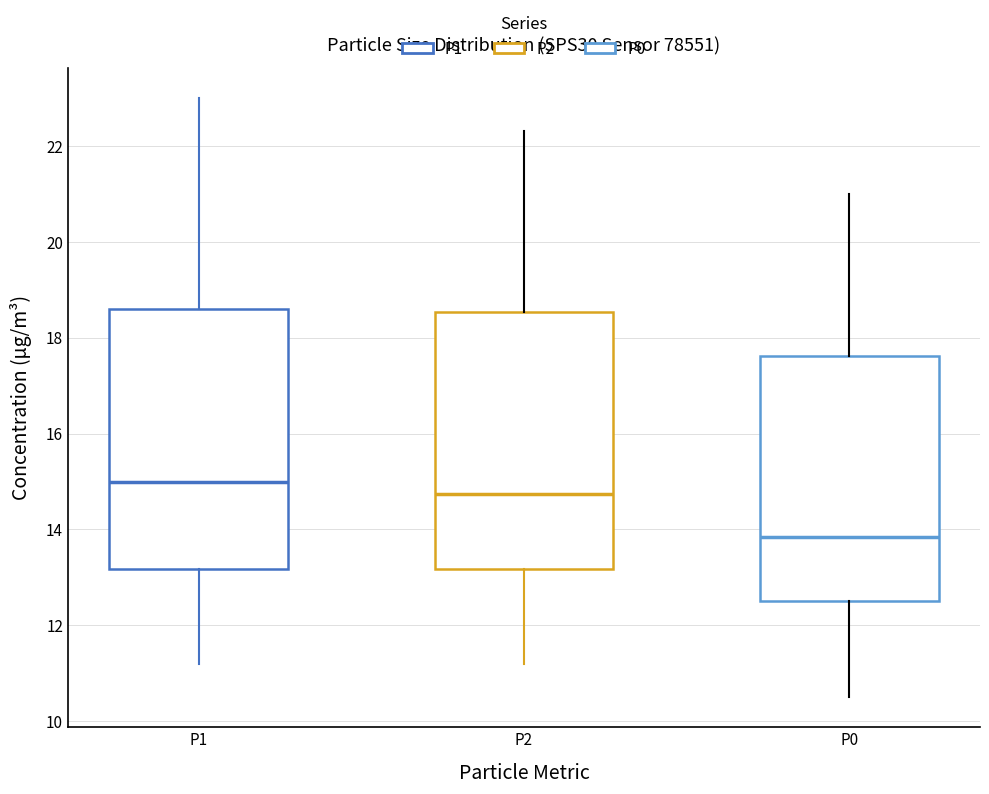

Where does the lower whisker of the box for P1 end on the y-axis? The values are not printed on the chart, so give them approximately, as read against the axis.

11.2